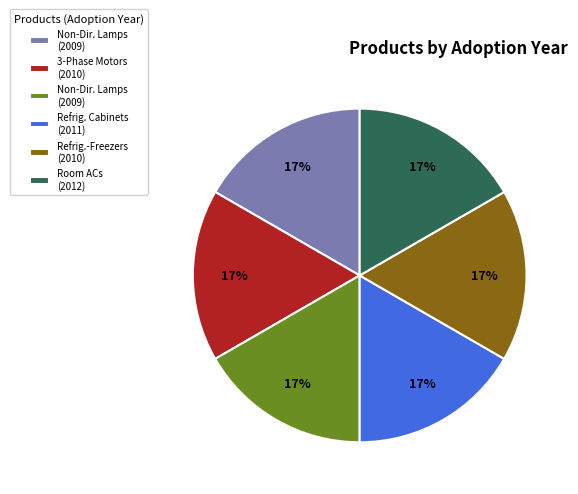

Is there any slice that represents more than half of the pie?

No